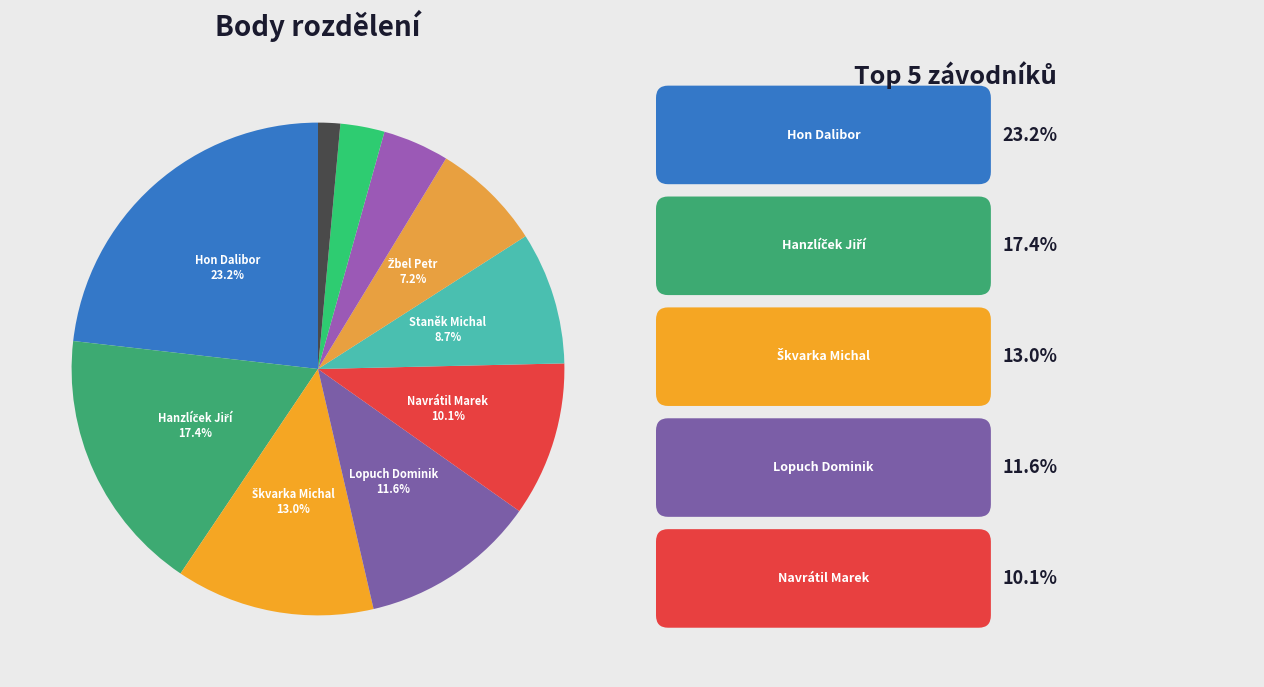

Count the number of slices in the pie.

10